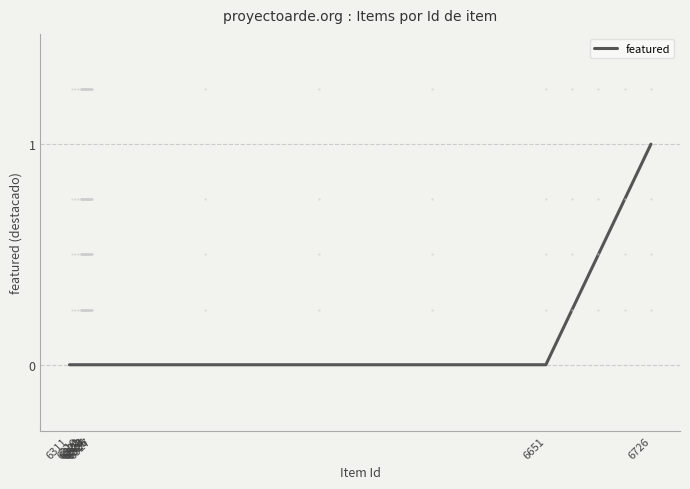

List the labels in order of value, smallest first.

6651, 6327, 6326, 6325, 6324, 6323, 6322, 6321, 6320, 6319, 6311, 6726